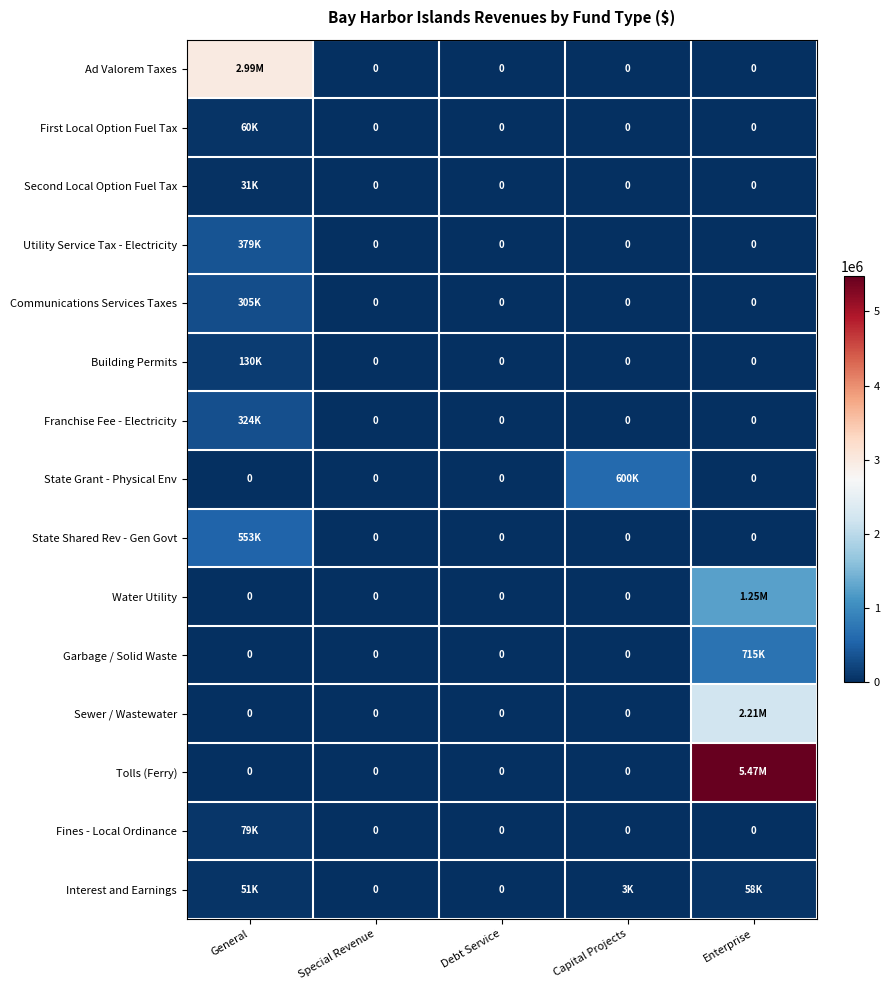

Where is State Shared Rev - Gen Govt nearest to the value 276602?

General